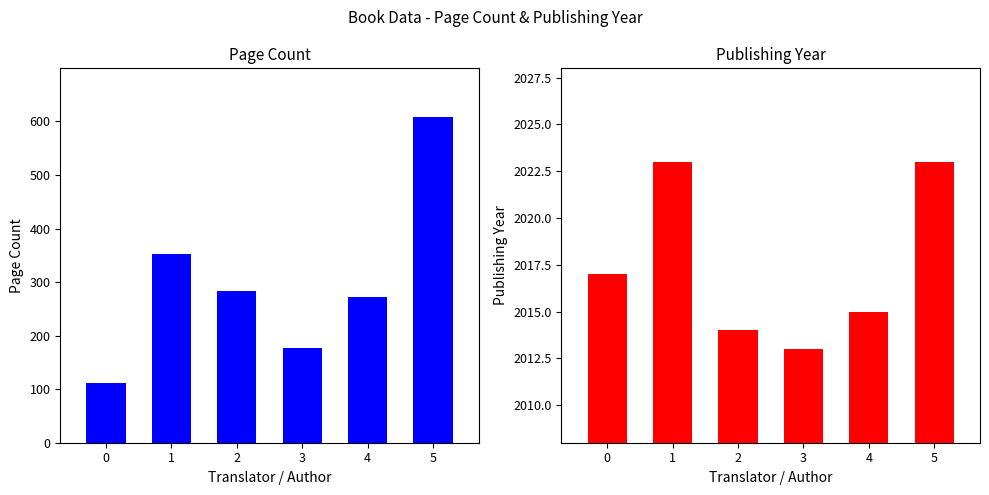

Which series has the largest total across all categories?

publishingYear